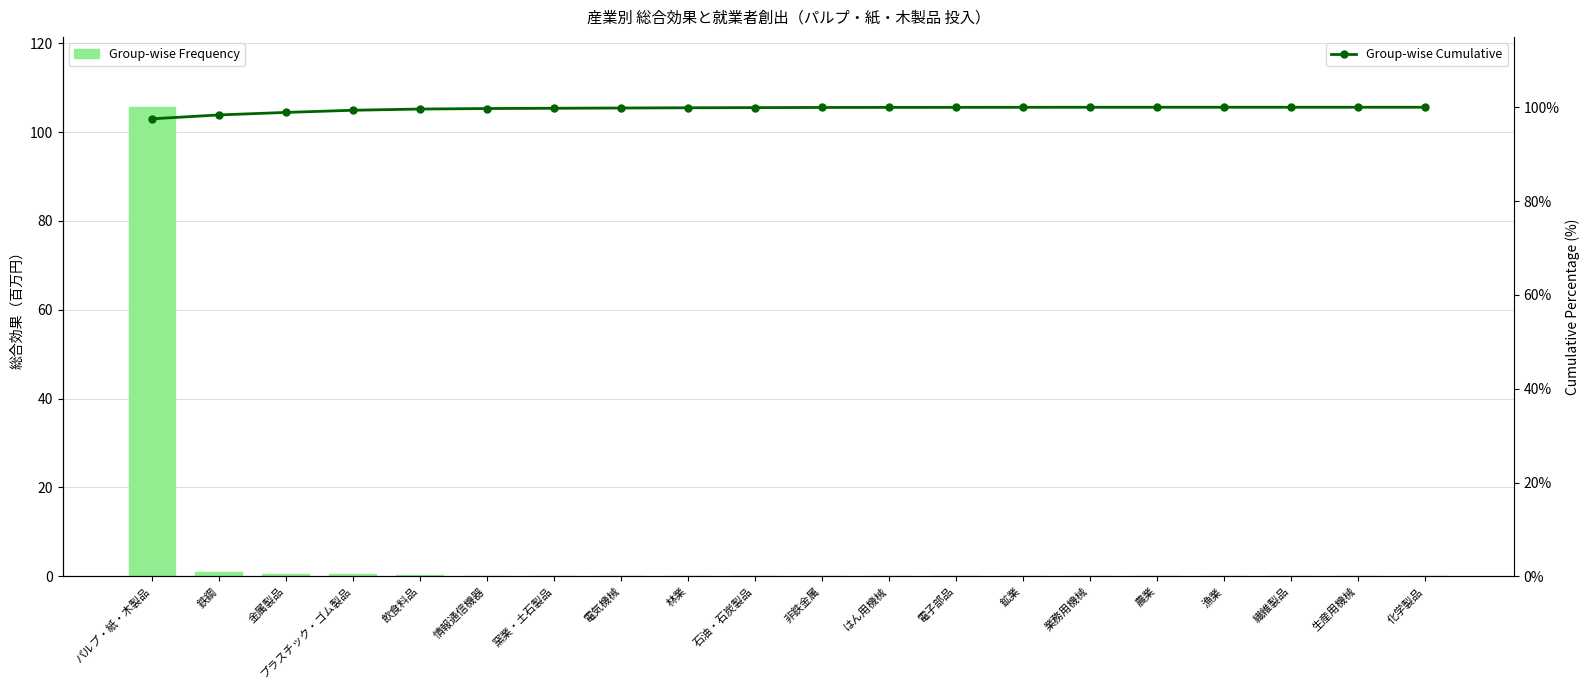

The value of Group-wise Frequency at 非鉄金属 is 0.0. True or false?

False